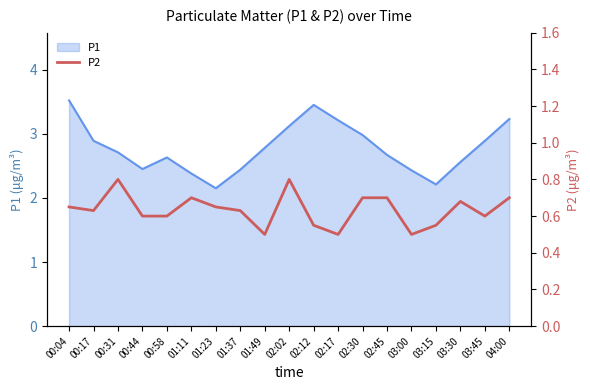

True or false: P1 has a value of 5.3 at 02:02.

False